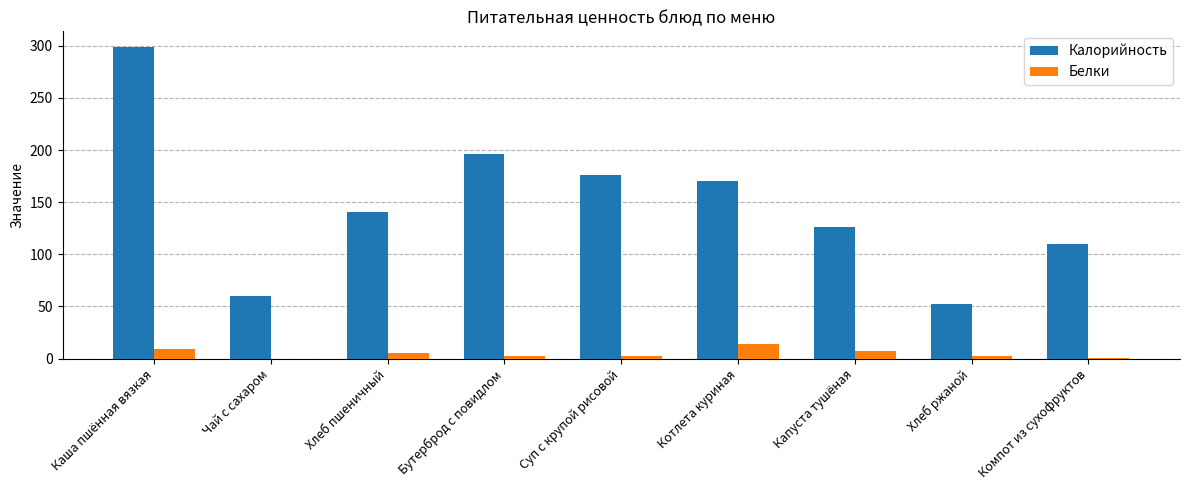

The value of Калорийность at Бутерброд с повидлом is 325. True or false?

False